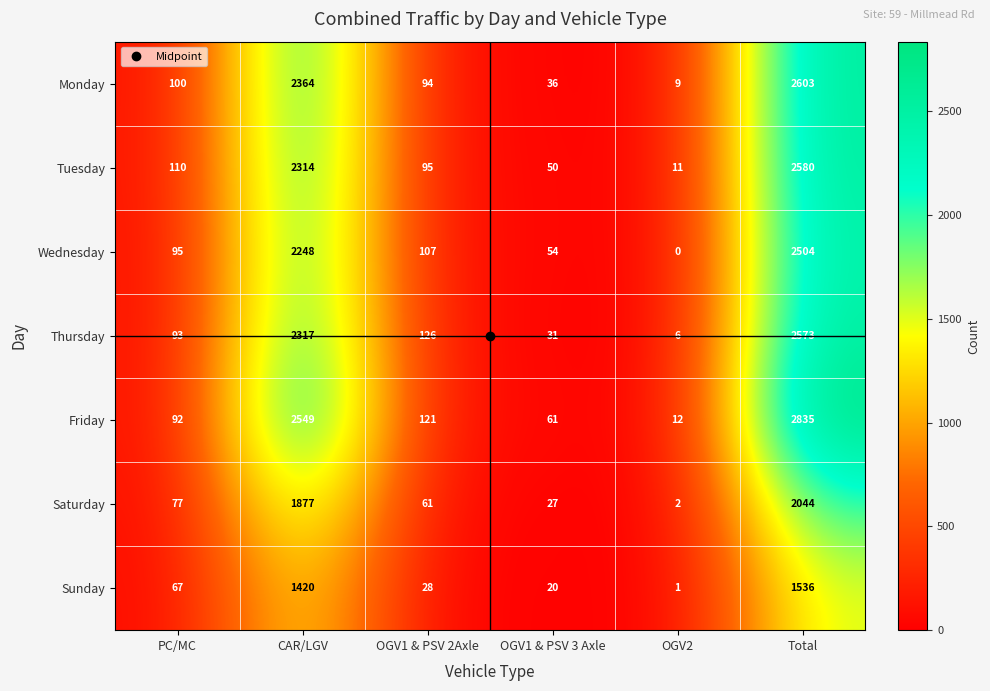

What is the average value of the Thursday series?

858